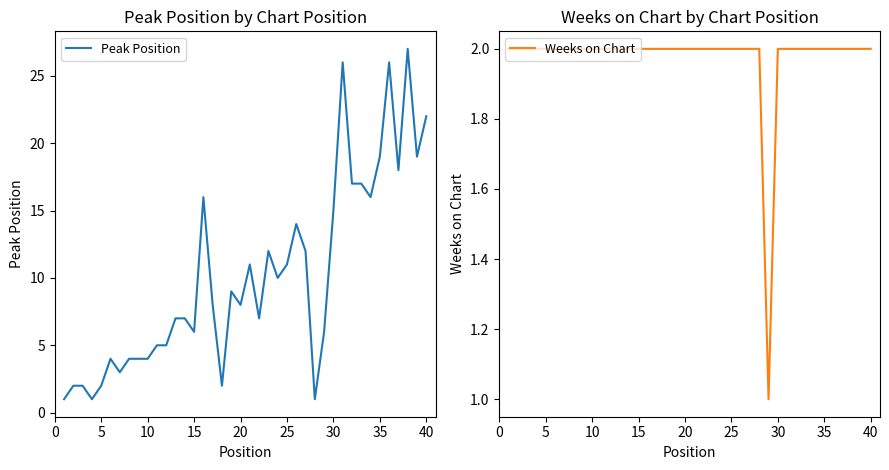

True or false: Peak Position has a value of 7 at 25.

False